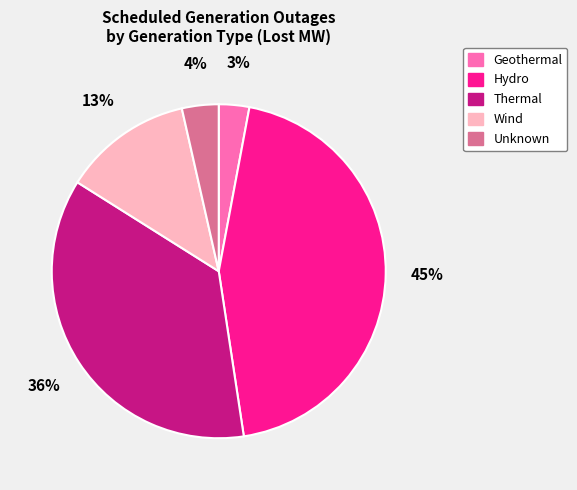

Is Hydro the majority of the pie?

No